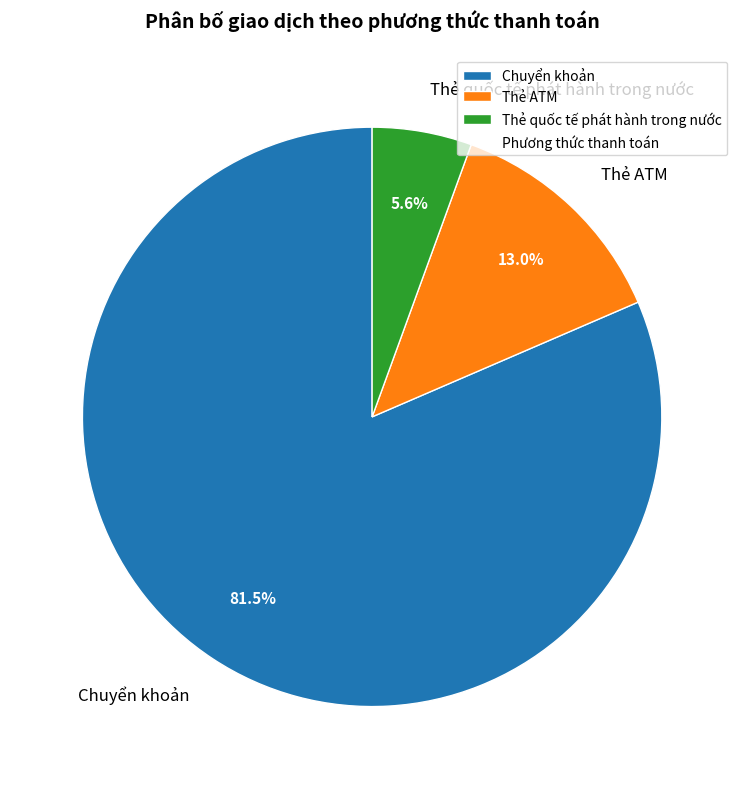

Which category has the biggest portion of the pie?

Chuyển khoản